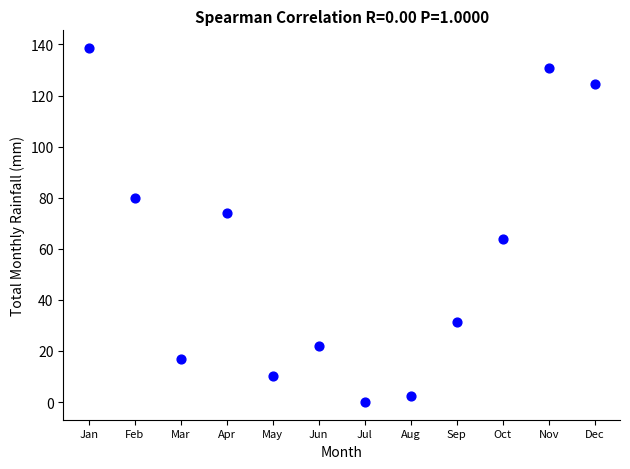

What is the average Y value?

57.8